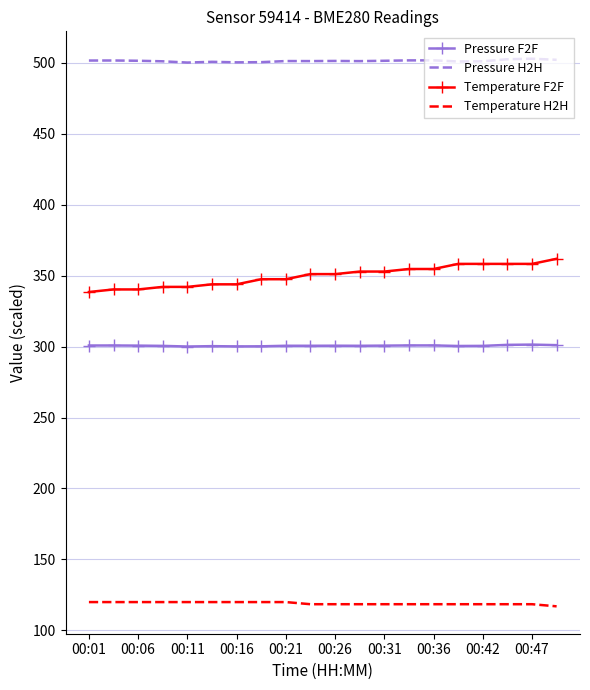

Which series has the largest total across all categories?

Pressure H2H